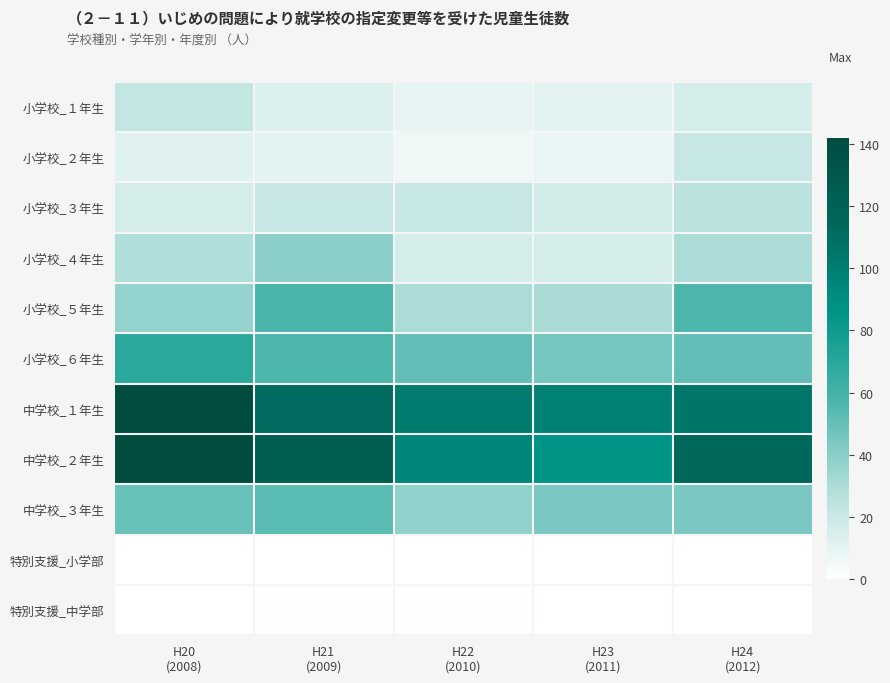

Which has a higher value, H24
(2012) or H23
(2011)?

H24
(2012)